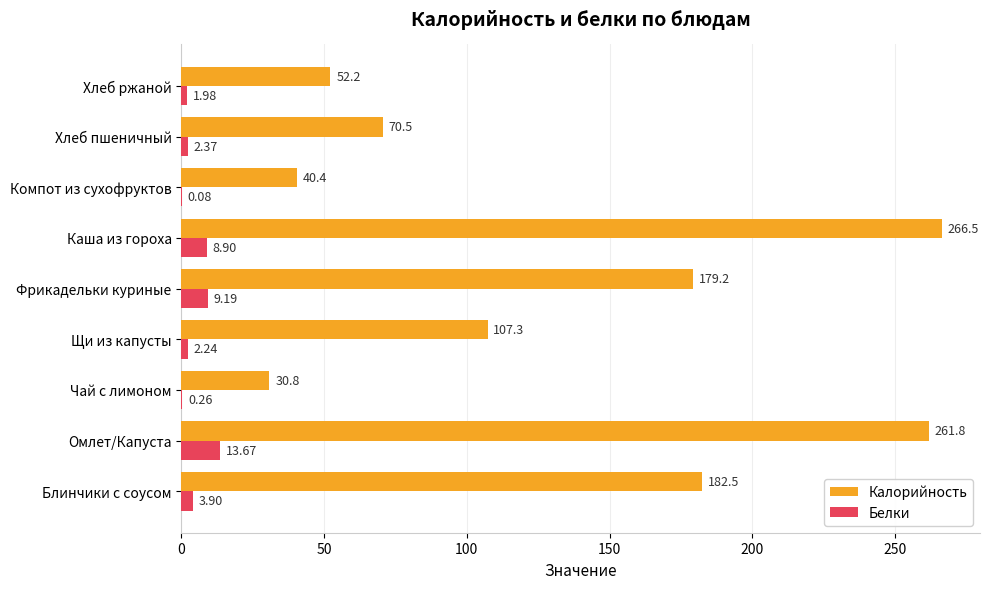

Which category has the highest value in the Белки series?

Омлет/Капуста